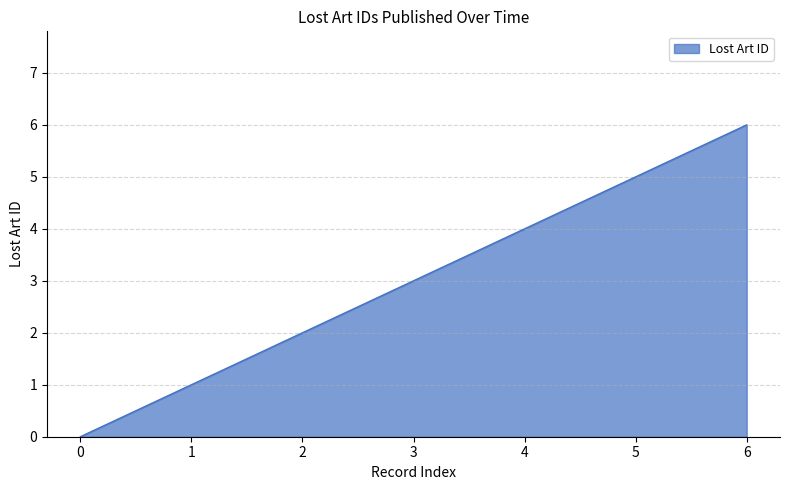

Reading right to left, list all the values displayed in this chart.

6	5	4	3	2	1	0